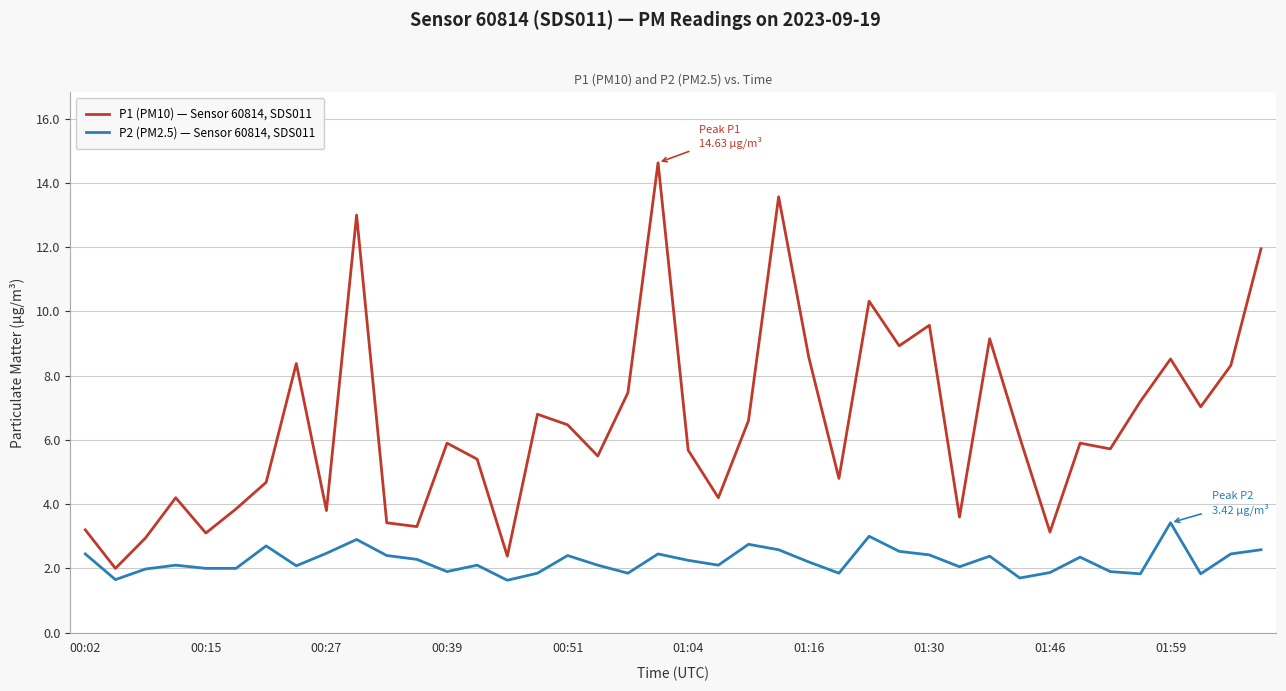

Which series has the widest spread of values?

P1 (PM10) — Sensor 60814, SDS011